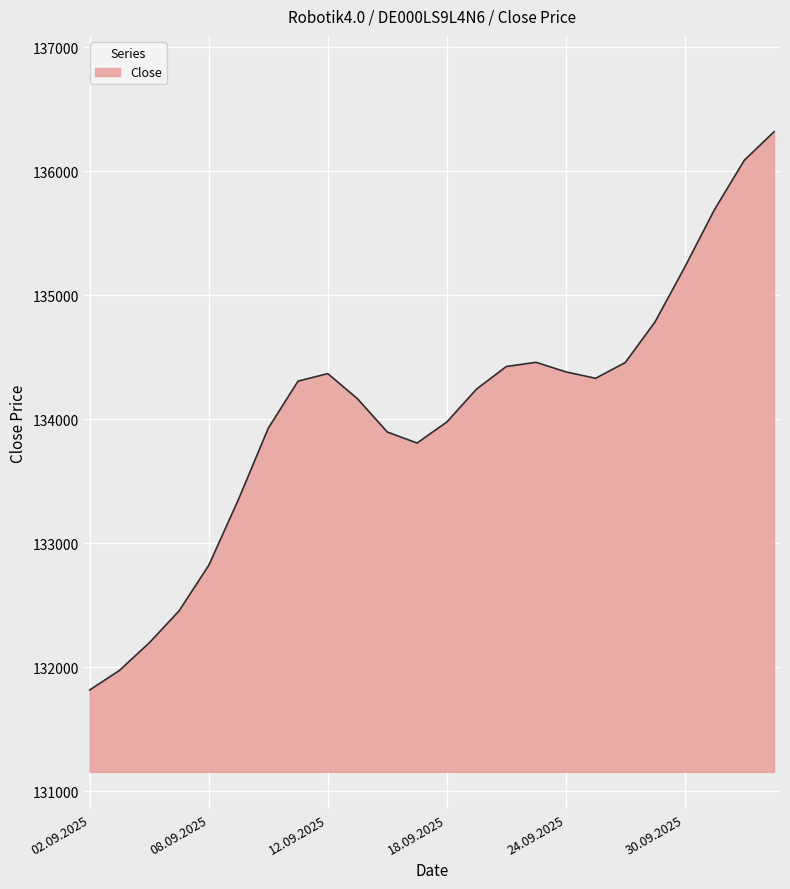

What is the difference between the maximum and minimum values?

4501